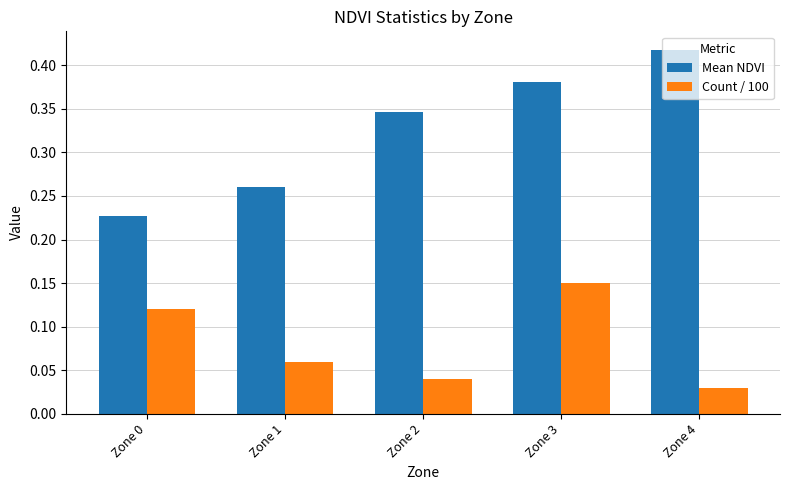

At how many categories does at least one series exceed 0?

5